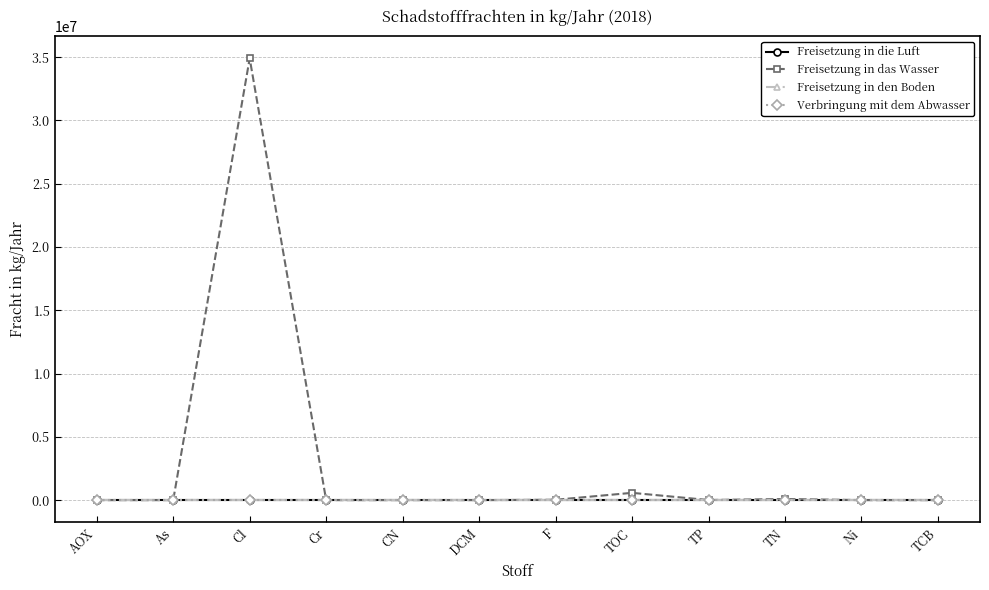

Which category has the lowest value in the Verbringung mit dem Abwasser series?

AOX